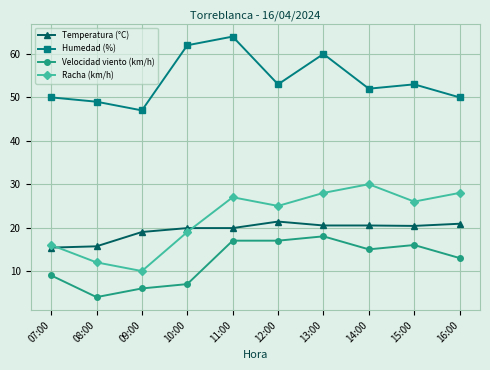

Is the value of Racha (km/h) at 14:00 greater than the value of Velocidad viento (km/h) at 11:00?

Yes